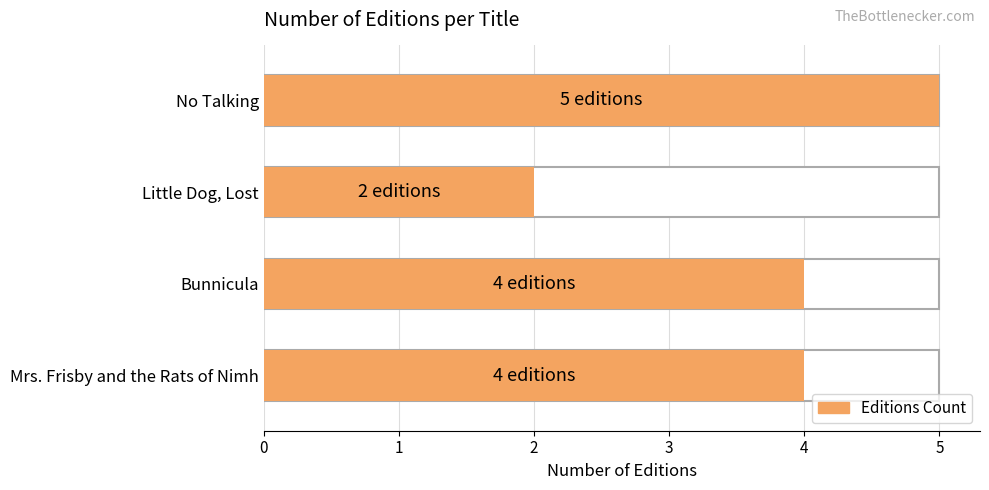

At which label does the data first exceed 4?

No Talking